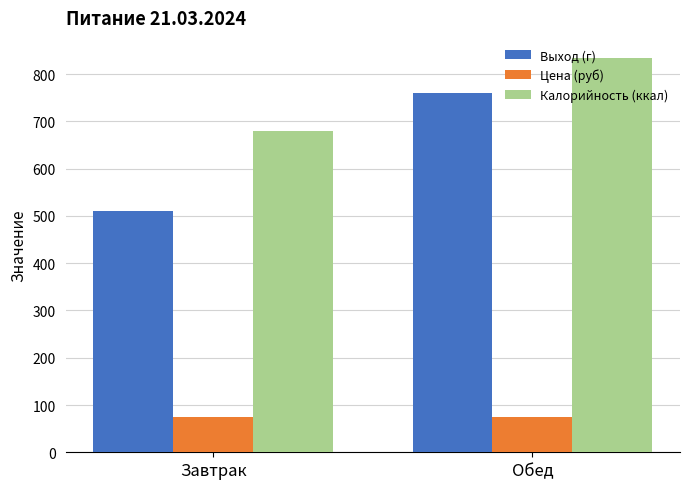

What position from the right is Завтрак?

2